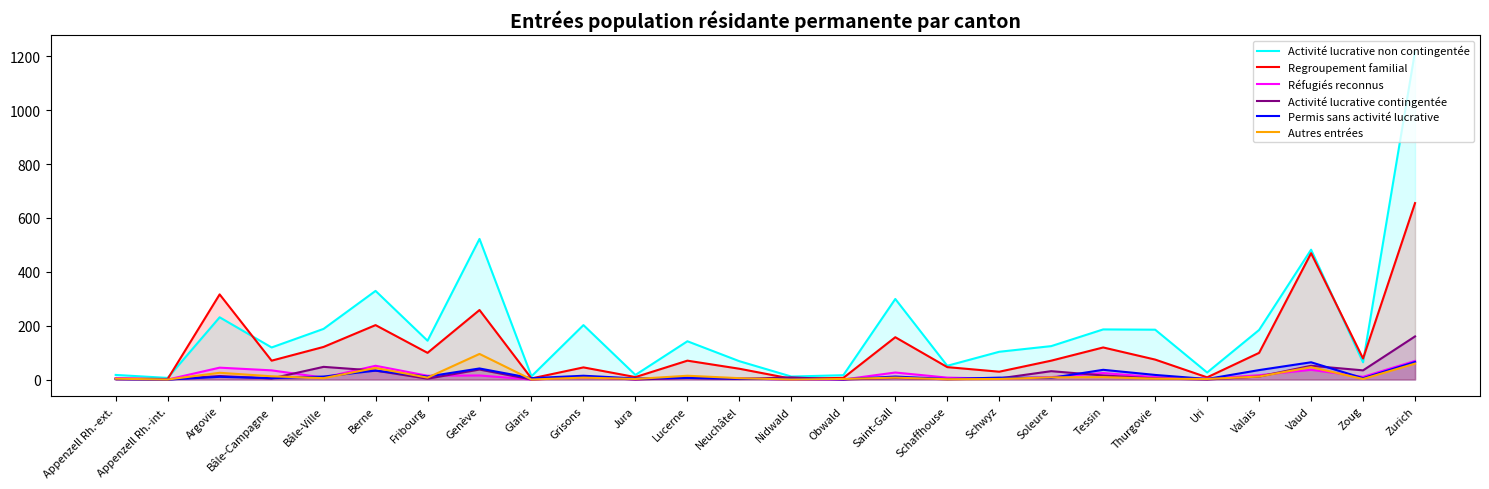

Reading left to right, extract all data points from this chart.

Activité lucrative non contingentée: 17	6	231	119	188	329	144	522	12	202	17	142	68	11	16	299	51	103	124	186	185	26	184	482	64	1218
Regroupement familial: 4	2	316	70	121	202	99	258	4	45	9	70	40	3	6	157	46	29	70	119	74	8	99	469	78	655
Réfugiés reconnus: 5	0	44	34	7	51	14	15	0	8	1	7	4	0	0	26	7	3	9	24	9	3	16	36	10	69
Activité lucrative contingentée: 1	0	13	4	47	33	3	37	0	10	0	6	2	8	0	6	1	4	31	15	4	0	11	51	34	160
Permis sans activité lucrative: 2	0	10	5	11	33	11	41	5	14	4	6	3	1	1	11	2	7	6	36	17	2	35	64	5	65
Autres entrées: 3	0	25	12	5	43	7	95	0	7	2	14	5	0	2	7	1	2	8	9	3	2	11	46	2	59